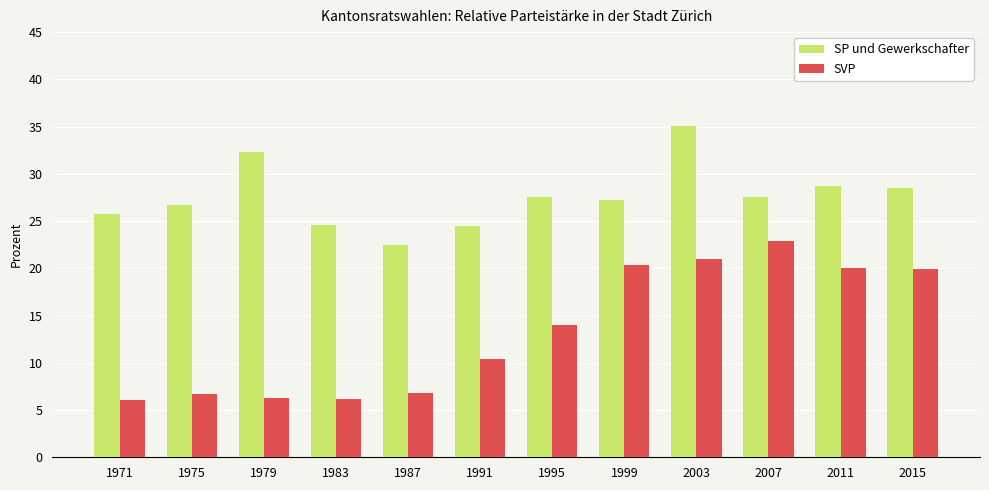

What is the total value across all series at 1995?

41.6